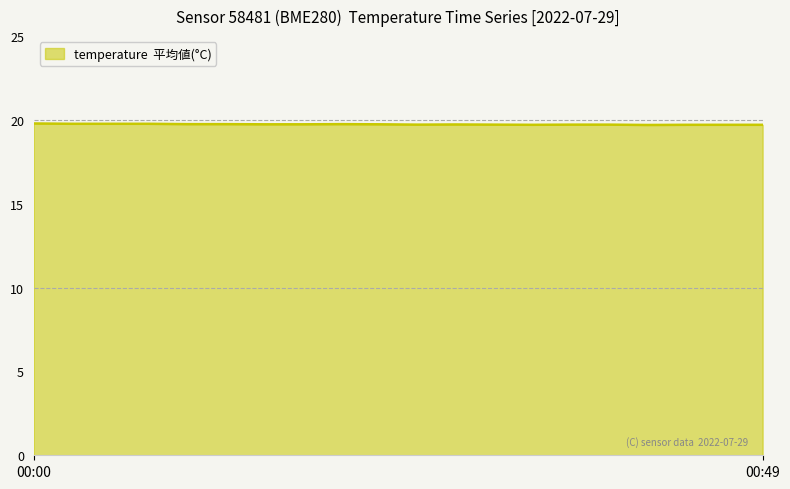

What is the maximum value shown in the chart?

19.8